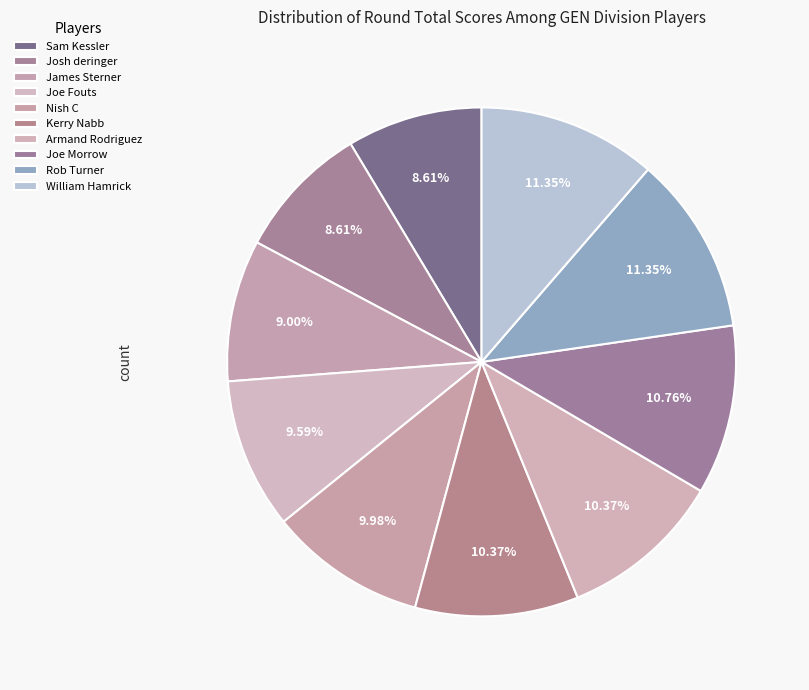

To the nearest percent, what percentage of the pie is William Hamrick?

11%